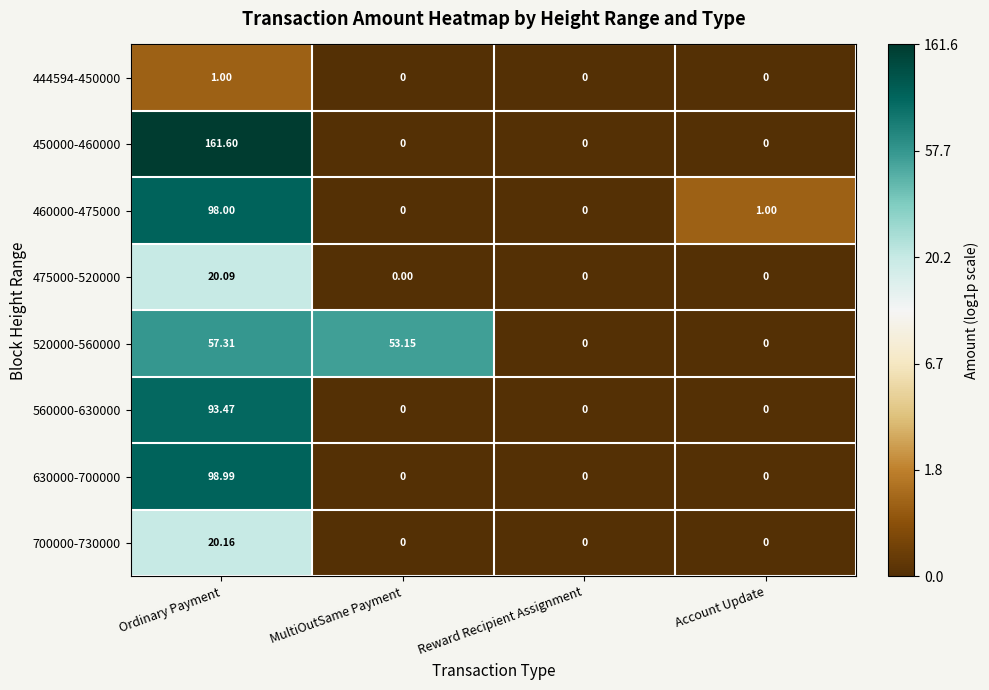

At which label does 520000-560000 reach its peak?

Ordinary Payment